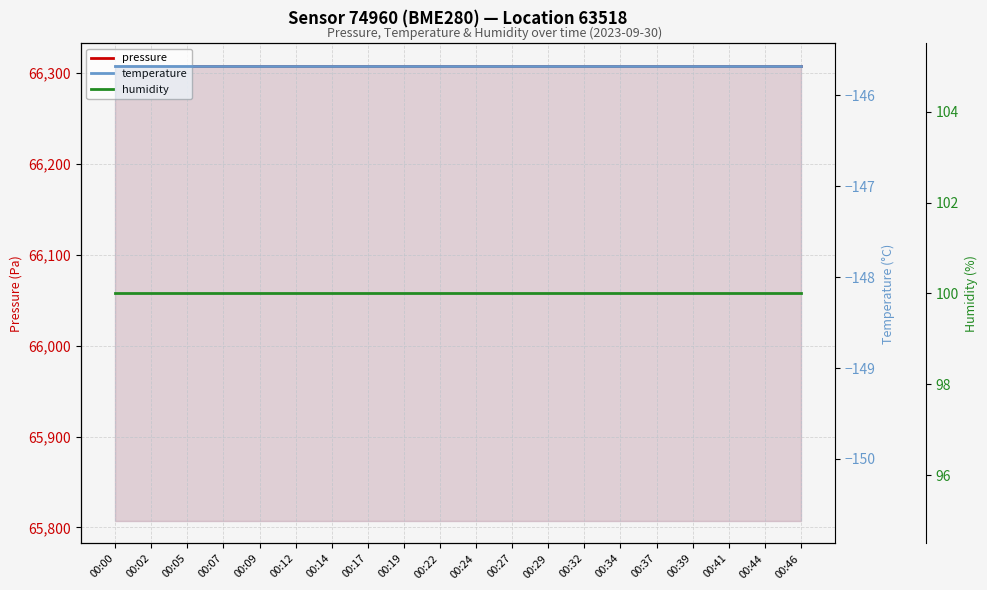

Between 00:17 and 00:22, which series saw the biggest shift?

pressure